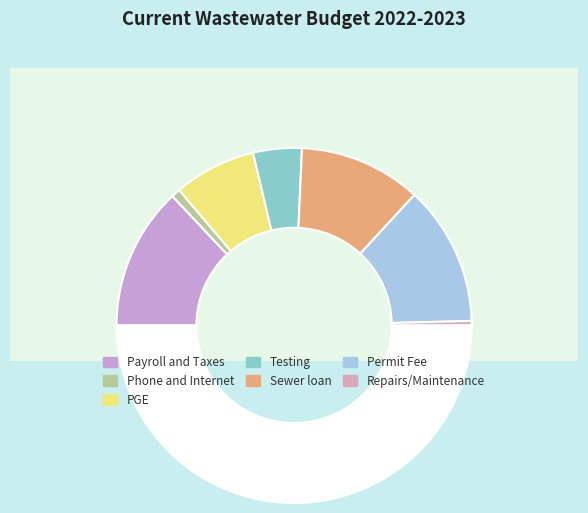

Which category has the biggest portion of the pie?

Payroll and Taxes